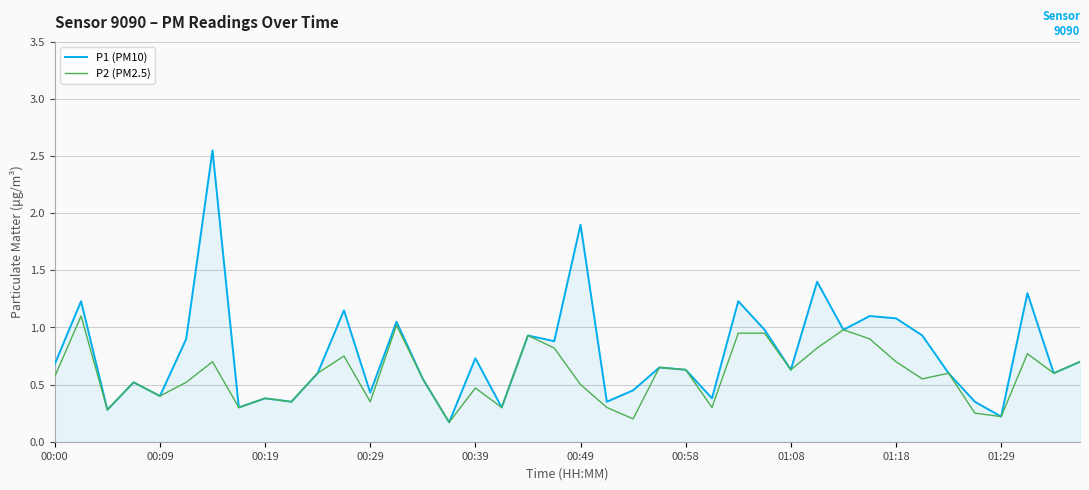

Which series has the widest spread of values?

P1 (PM10)